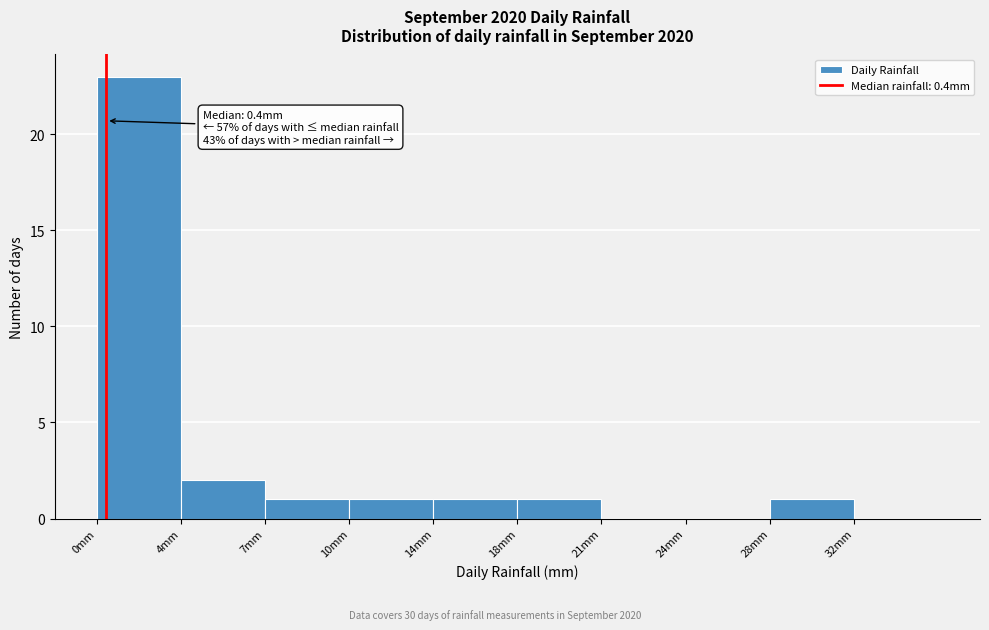

Reading left to right, what are all the values shown in this chart?

0mm=23	4mm=2	7mm=1	10mm=1	14mm=1	18mm=1	21mm=0	24mm=0	28mm=1	32mm=0